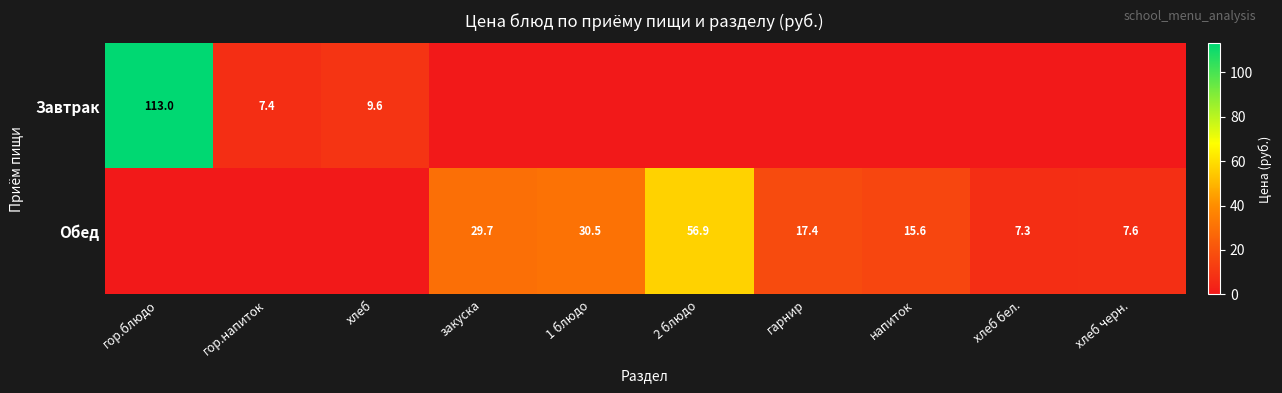

What is the difference between the highest and lowest values at 2 блюдо?

56.9